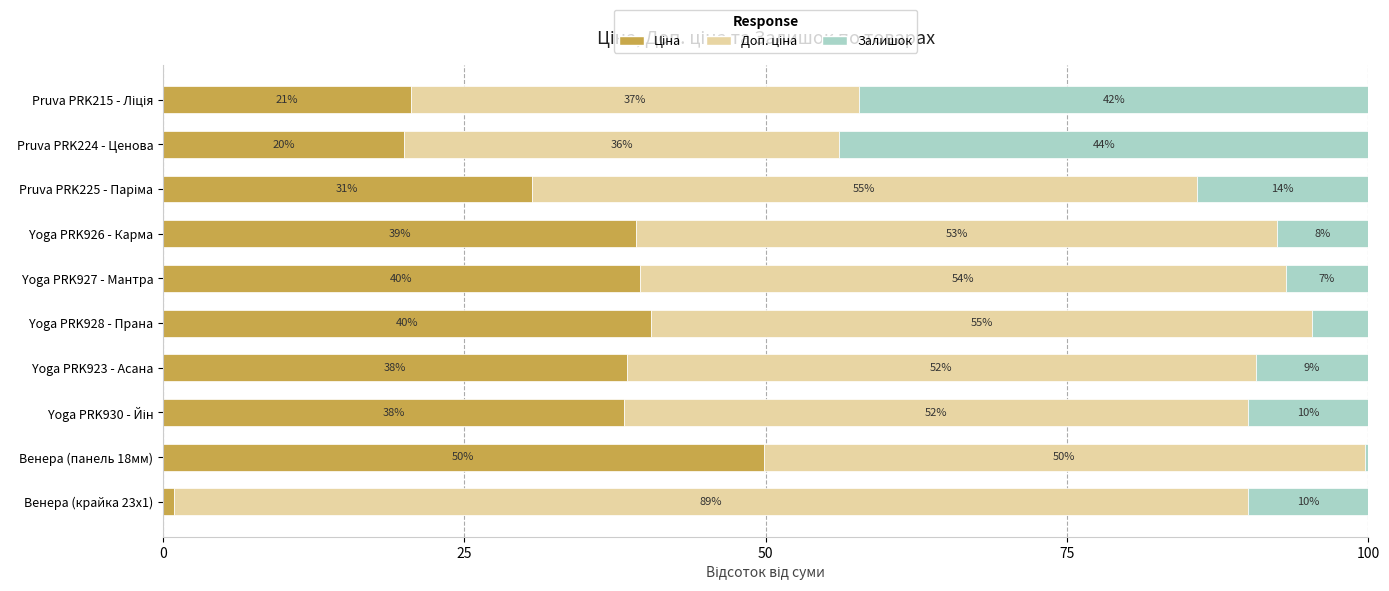

What is the total value across all series at Pruva PRK224 - Ценова?

100.0